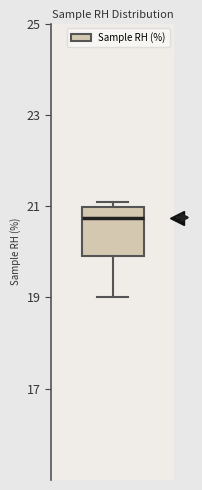

Read this box plot against the y-axis: the position of the median line, the range covered by the box, and the ends of both whiskers. The values are not printed on the chart, so give them approximately, as read against the axis.

median 20.8, box 20.0 to 21.0, whiskers 19.0 to 21.2